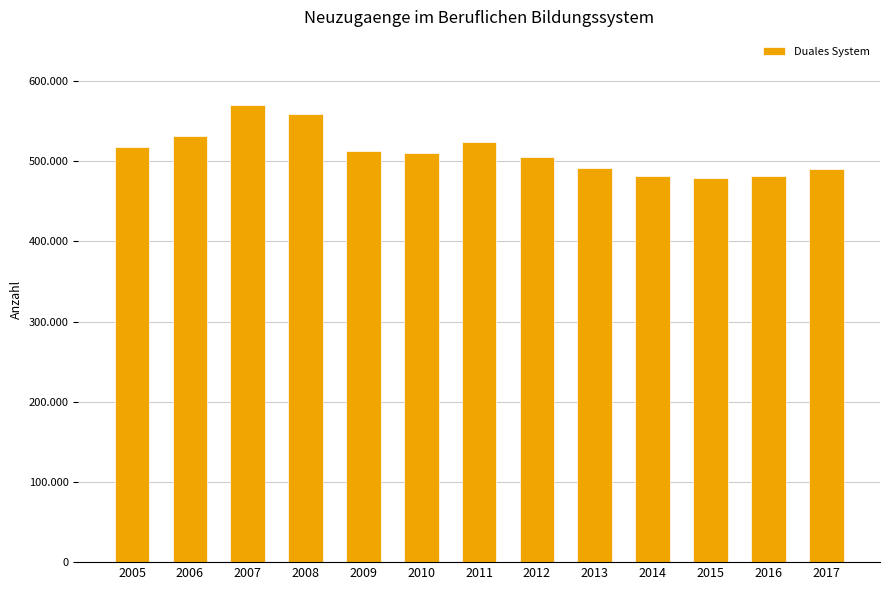

Does the chart contain any negative values?

No